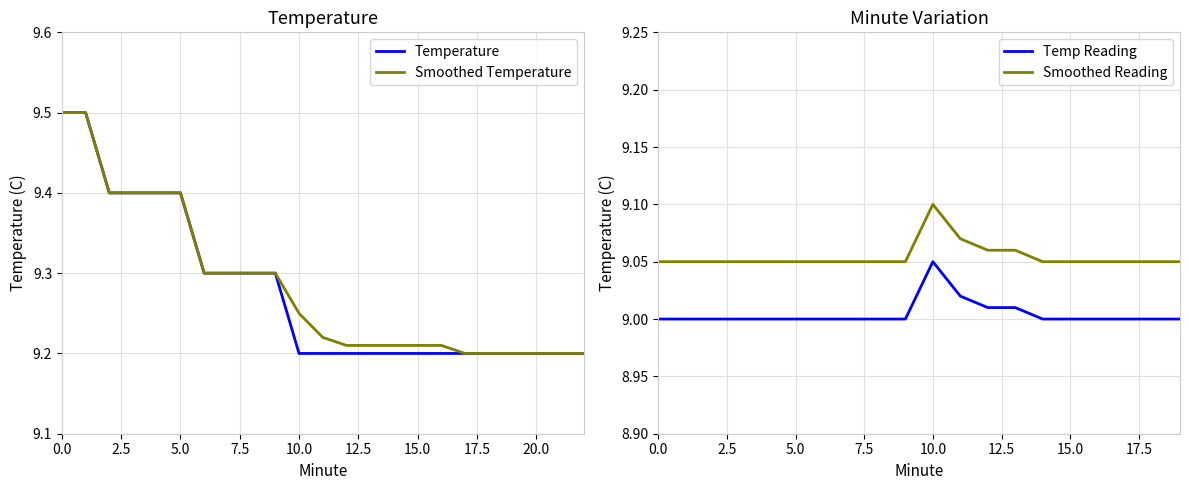

True or false: Temperature and Temp Reading intersect in this chart.

False